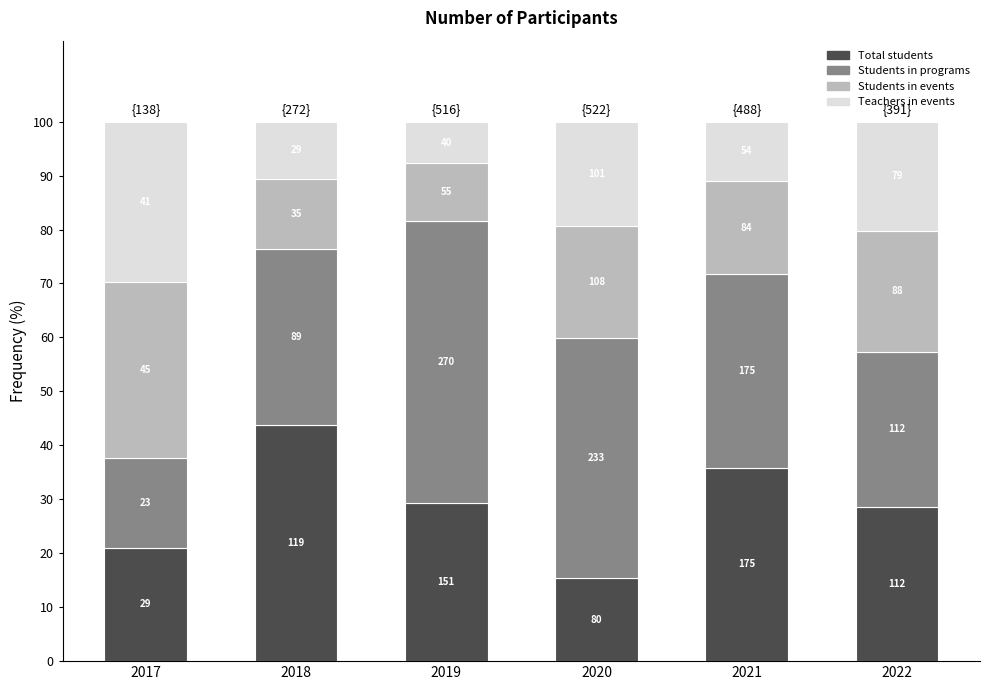

List the series in order of their peak value, lowest first.

Teachers in events, Students in events, Total students, Students in programs